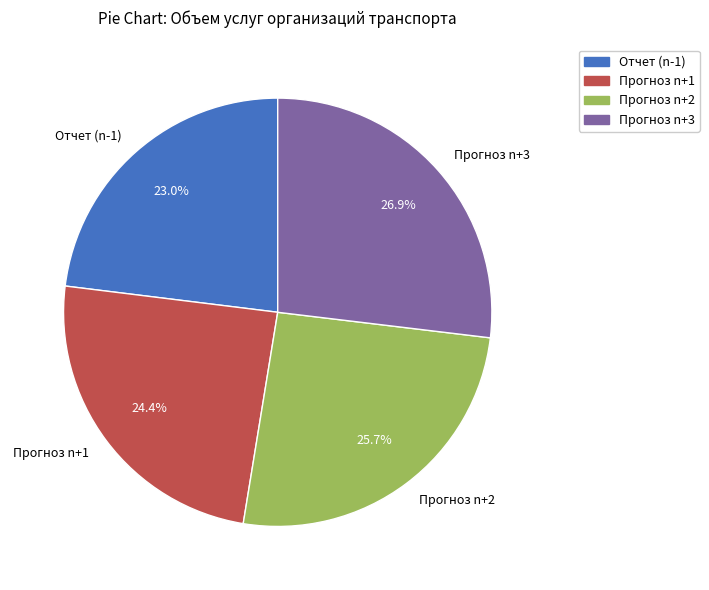

True or false: Прогноз n+3 accounts for 12% of the total.

False